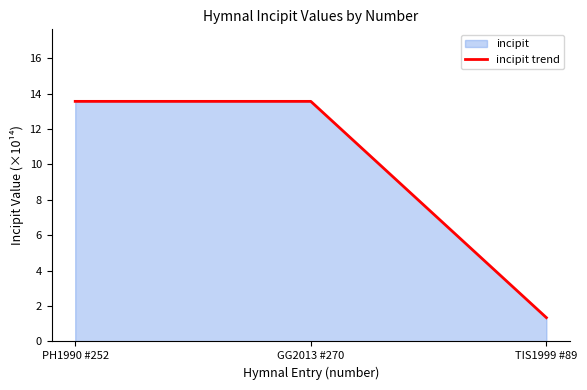

Read the value at PH1990 #252.

13.6